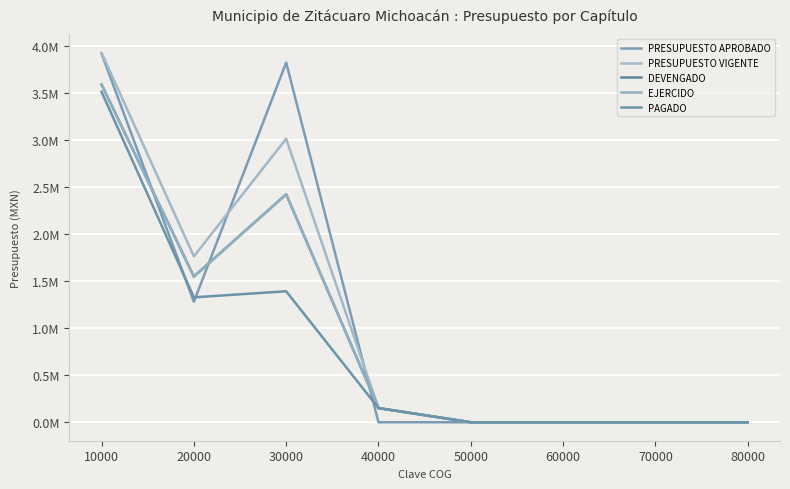

Which has a higher value, 60000 or 20000?

20000